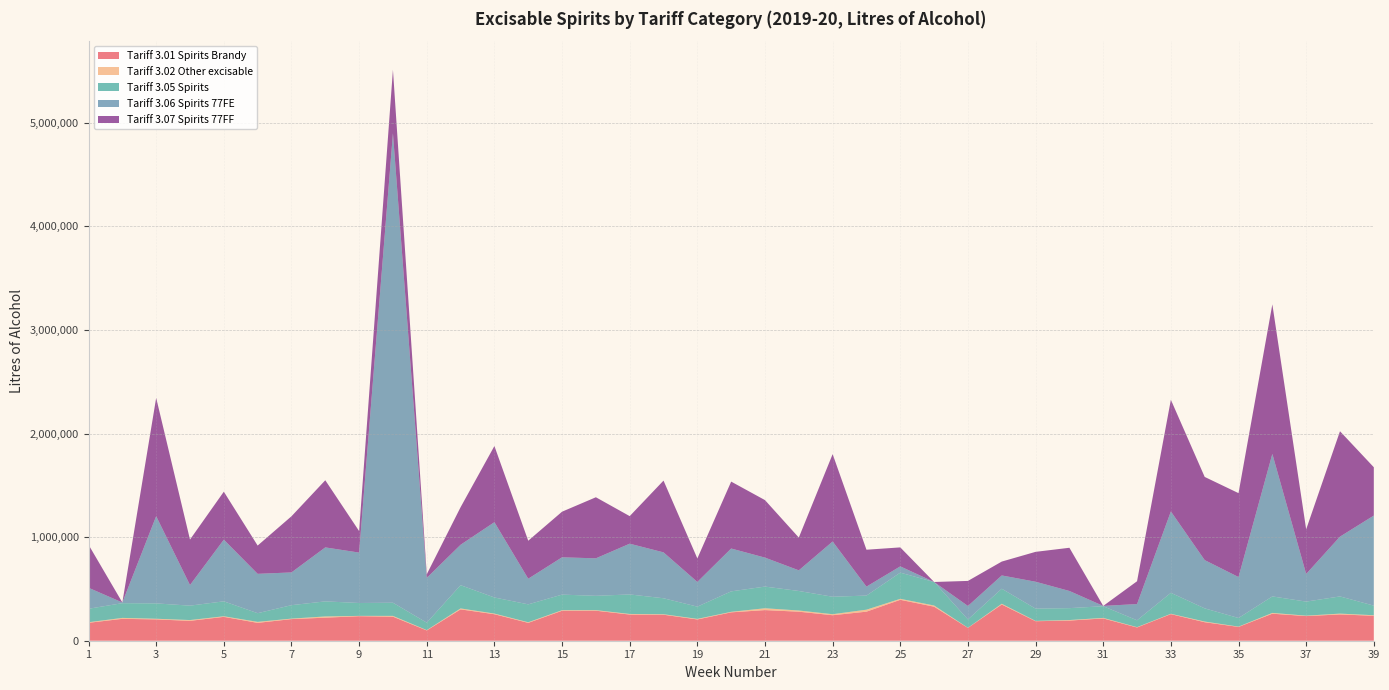

Reading left to right, what are all the values shown in this chart?

Tariff 3.01 Spirits Brandy: 1=172798	2=211341	3=205794	4=191861	5=230424	6=172335	7=208788	8=222560	9=236795	10=231933	11=99110	12=302586	13=255778	14=172509	15=289134	16=289721	17=252697	18=251005	19=205236	20=273971	21=295631	22=280190	23=246126	24=280555	25=394961	26=328576	27=123817	28=349705	29=188287	30=194440	31=215120	32=127881	33=256648	34=178614	35=133169	36=260872	37=237964	38=253679	39=241049
Tariff 3.02 Other excisable: 1=5772	2=9003	3=6357	4=7696	5=5671	6=9727	7=4634	8=11807	9=3088	10=7846	11=3299	12=9154	13=6343	14=5631	15=5682	16=5507	17=5713	18=4759	19=5592	20=4961	21=17823	22=11543	23=9920	24=19114	25=9485	26=11411	27=1189	28=7108	29=3044	30=5228	31=5152	32=3221	33=3459	34=6449	35=2897	36=7642	37=3895	38=8027	39=5060
Tariff 3.05 Spirits: 1=130047	2=142232	3=148217	4=139111	5=144289	6=83730	7=129907	8=145577	9=124436	10=127127	11=71992	12=224650	13=155444	14=173051	15=150371	16=138335	17=188489	18=154322	19=118232	20=197611	21=209281	22=188551	23=168600	24=136324	25=253023	26=226865	27=80563	28=145244	29=118533	30=114972	31=112810	32=66205	33=202511	34=127413	35=83244	36=159267	37=135946	38=166015	39=92808
Tariff 3.06 Spirits 77FE: 1=202741	2=6532	3=842010	4=198678	5=595405	6=379950	7=316032	8=521043	9=486537	10=4531958	11=432314	12=390003	13=726795	14=247371	15=360200	16=361928	17=490024	18=443007	19=238532	20=413729	21=279638	22=199250	23=533438	24=86363	25=60488	26=251	27=129875	28=128153	29=259708	30=165665	31=2943	32=156614	33=785576	34=465952	35=395568	36=1376051	37=266781	38=577119	39=869539
Tariff 3.07 Spirits 77FF: 1=415614	2=21	3=1142334	4=439203	5=463195	6=273005	7=542147	8=648342	9=208041	10=614120	11=34965	12=362471	13=735408	14=366894	15=440472	16=589663	17=266053	18=692939	19=226953	20=645974	21=555173	22=316323	23=843479	24=356264	25=183127	26=0	27=241972	28=133985	29=288509	30=417183	31=51	32=220325	33=1078209	34=803030	35=810051	36=1443817	37=431004	38=1017671	39=466465